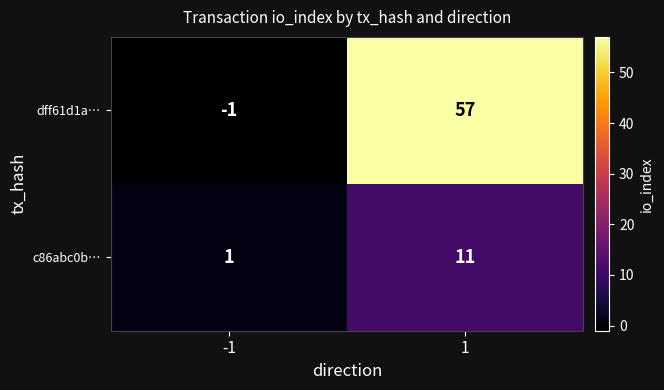

The c86abc0b… series shows 11 at 1. True or false?

True